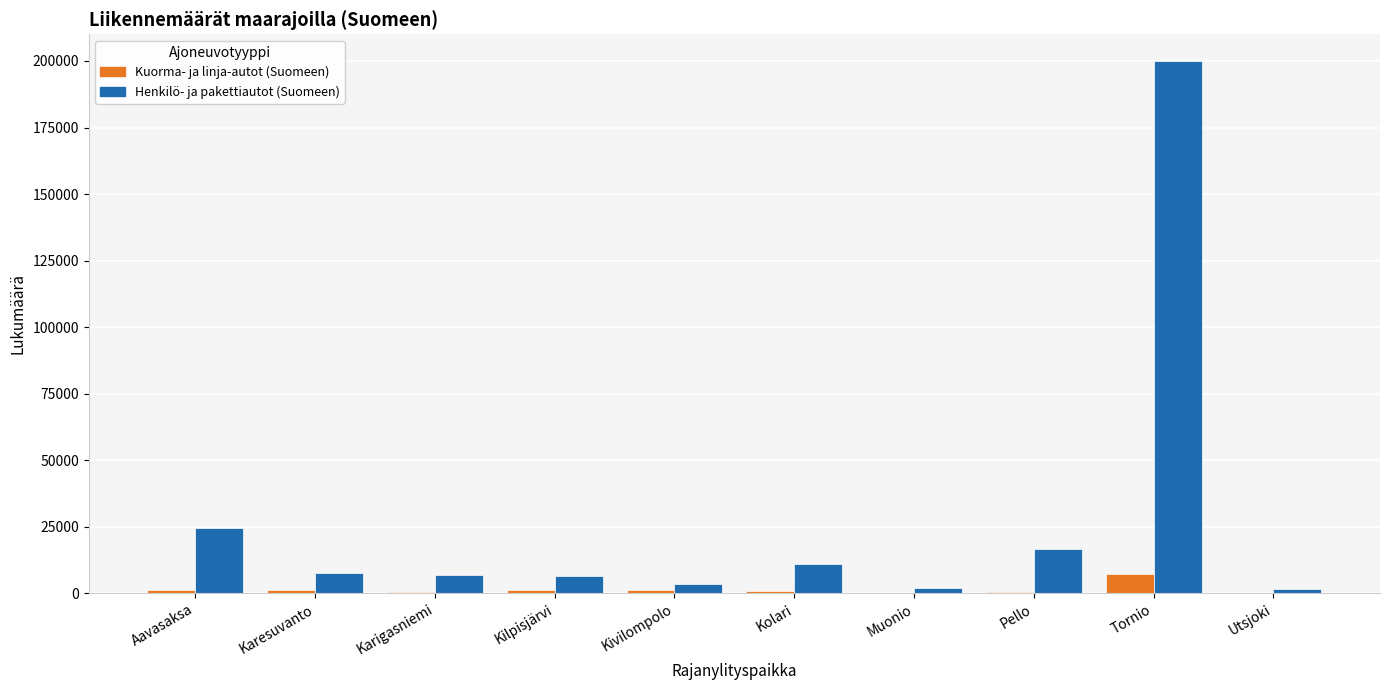

Read the Kuorma- ja linja-autot (Suomeen) value at Karesuvanto, to the nearest 50.

1000